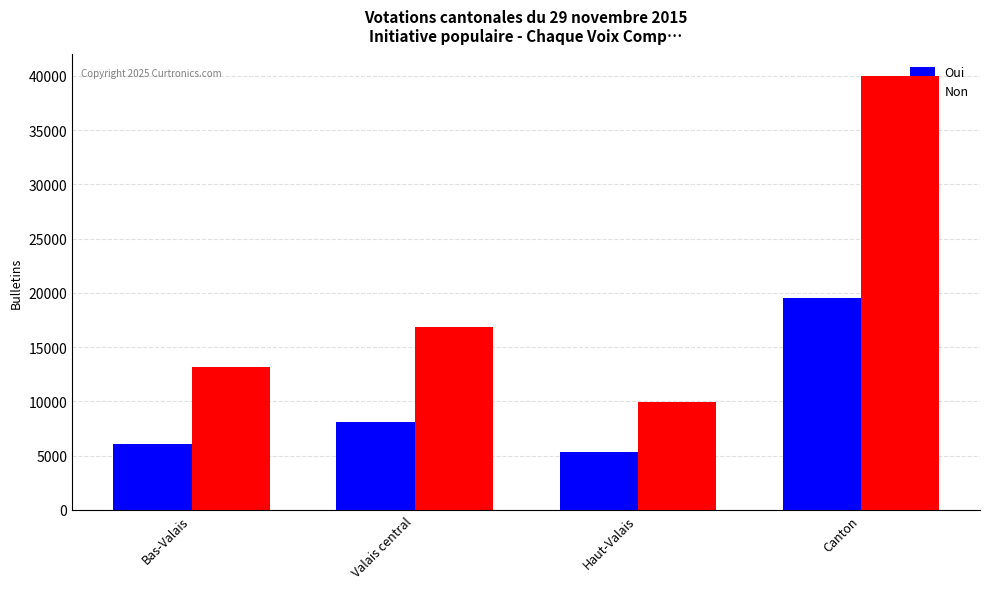

Reading left to right, list all the values displayed in this chart.

Oui: Bas-Valais=6096	Valais central=8135	Haut-Valais=5321	Canton=19552
Non: Bas-Valais=13185	Valais central=16850	Haut-Valais=9927	Canton=39962